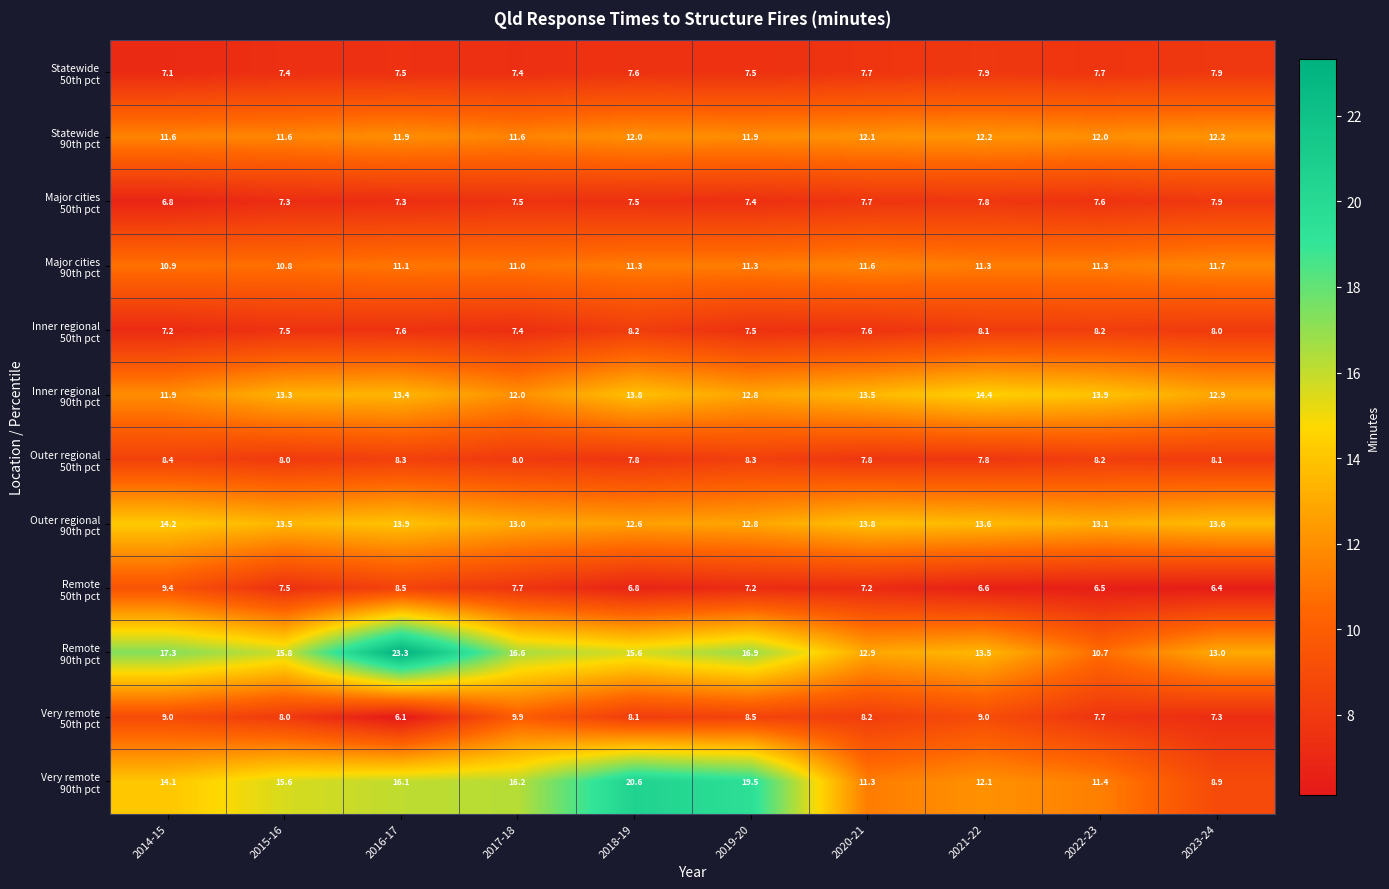

Count the number of data series in this chart.

12